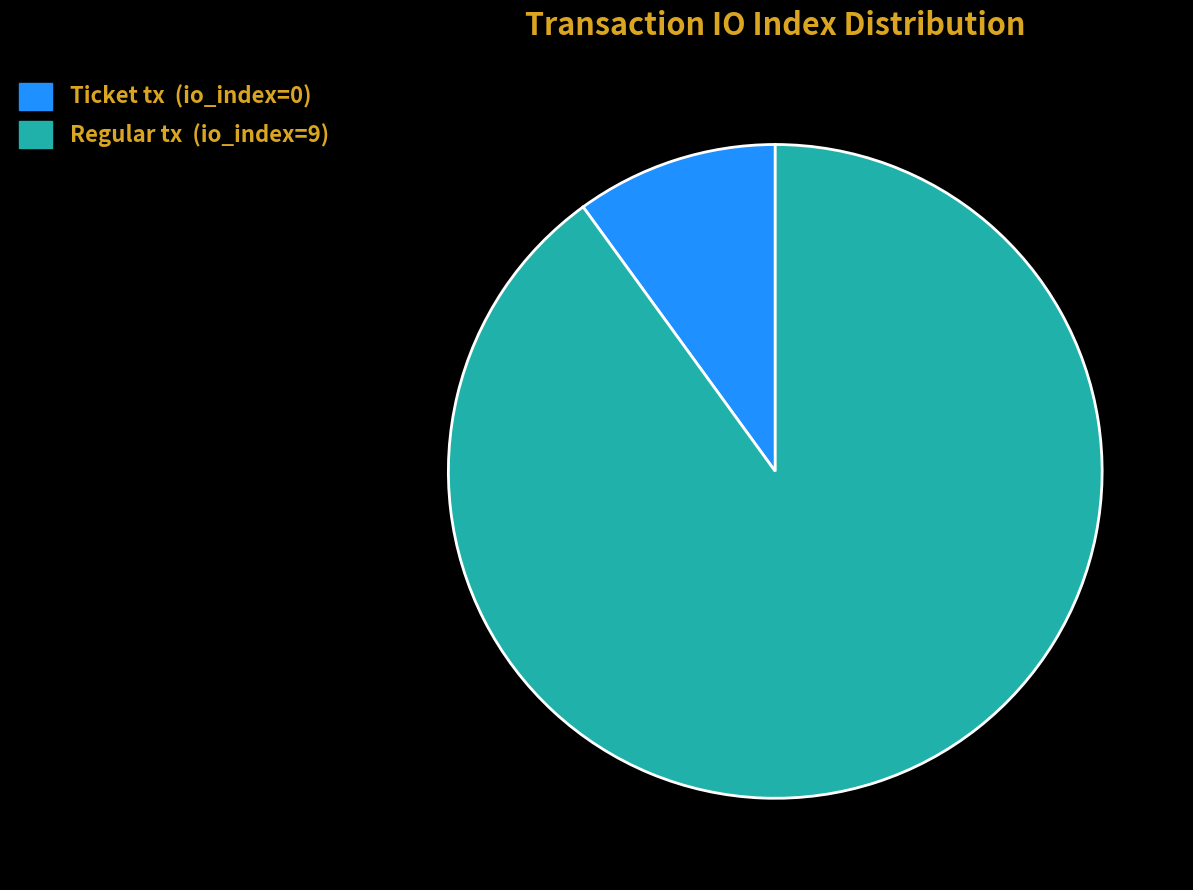

True or false: Ticket tx (io_index=0) accounts for 10% of the total.

True